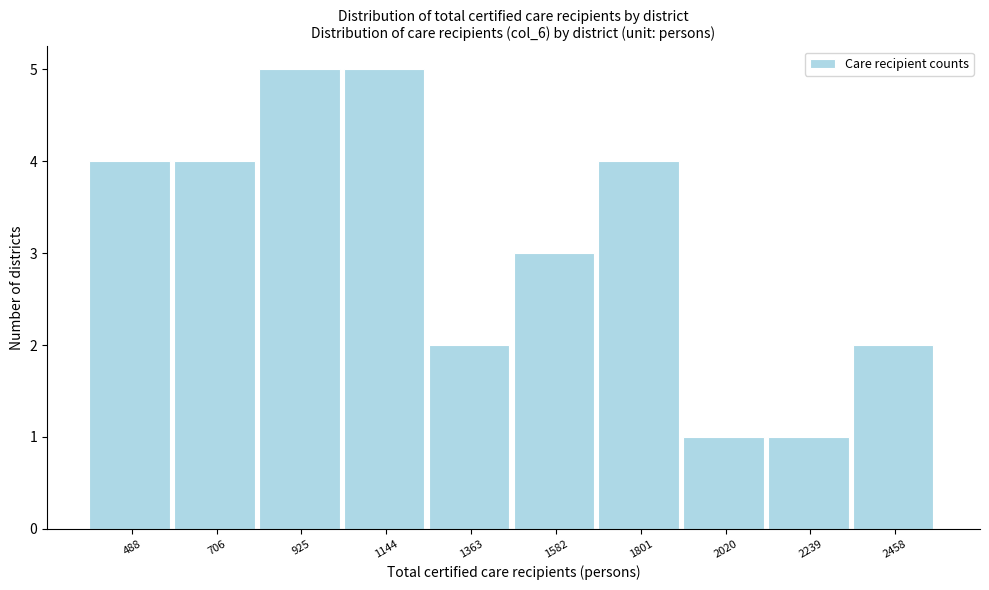

Reading left to right, extract all data points from this chart.

4	4	5	5	2	3	4	1	1	2